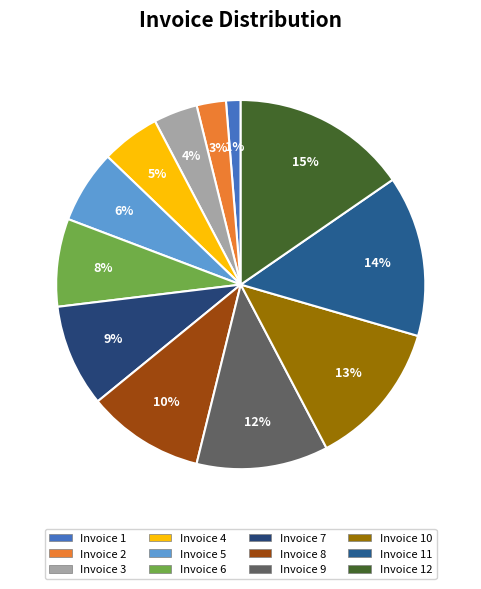

Rank the categories by value from lowest to highest.

Invoice 1, Invoice 2, Invoice 3, Invoice 4, Invoice 5, Invoice 6, Invoice 7, Invoice 8, Invoice 9, Invoice 10, Invoice 11, Invoice 12